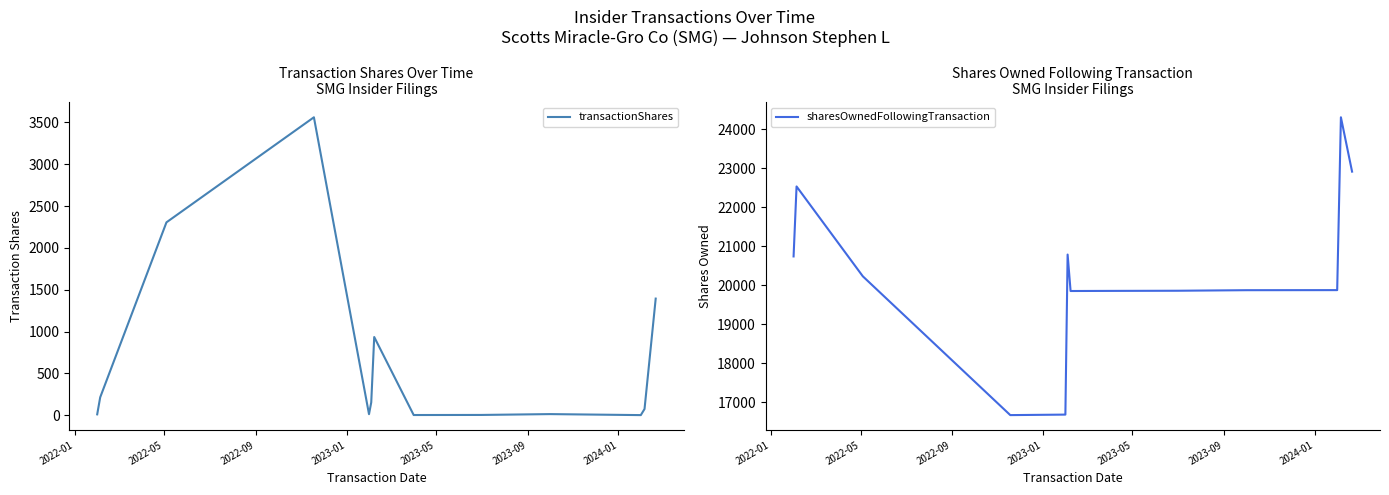

True or false: sharesOwnedFollowingTransaction and transactionShares cross at least once.

False